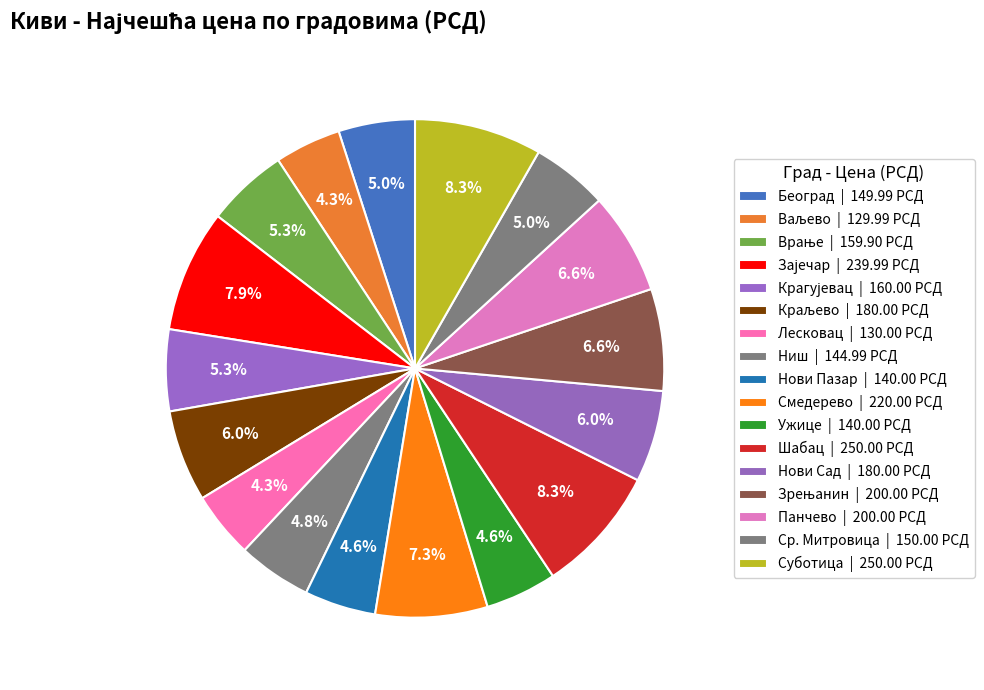

How many segments does this pie chart have?

17